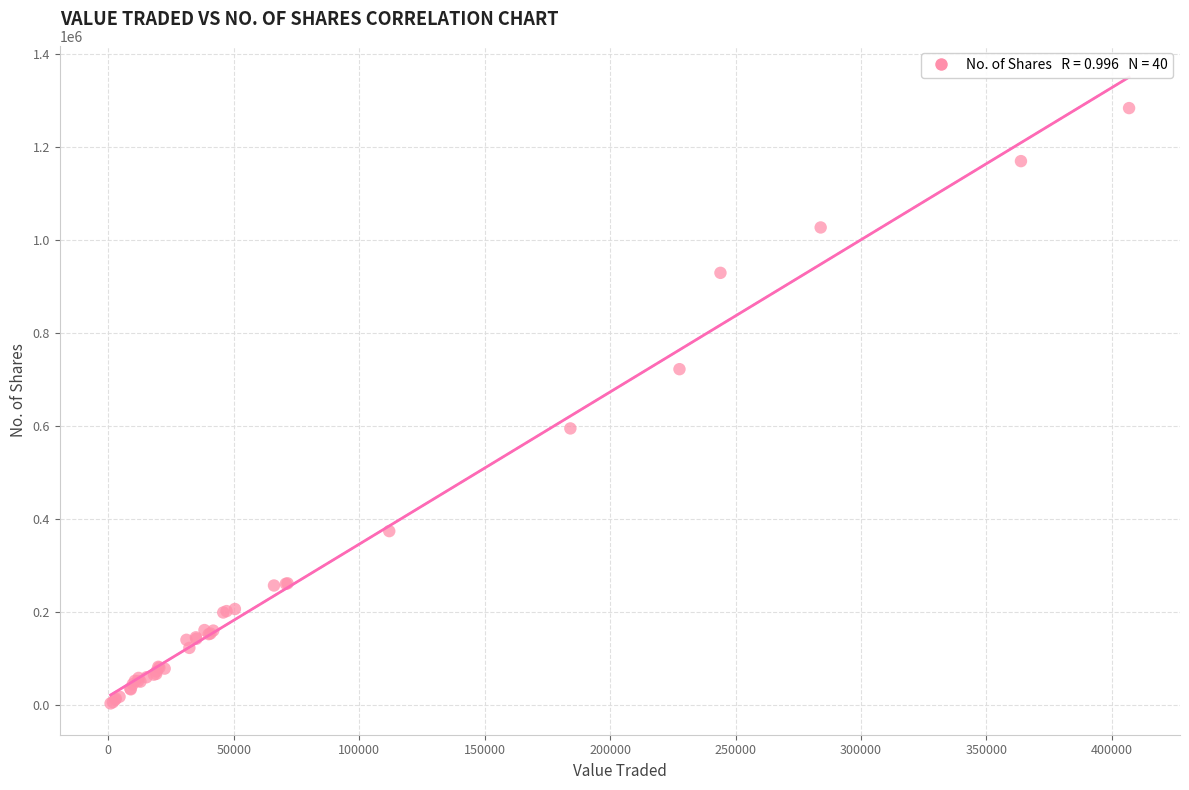

What Y value in the scatter plot is closest to 643996?

595269